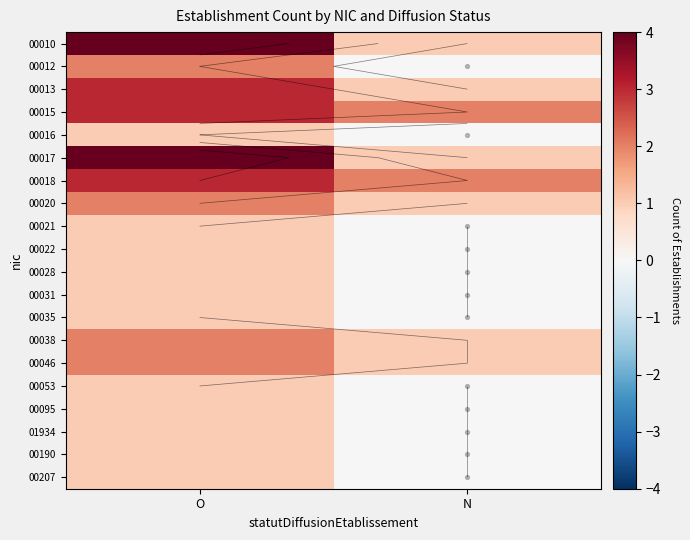

The 00017 series shows 0 at N. True or false?

False